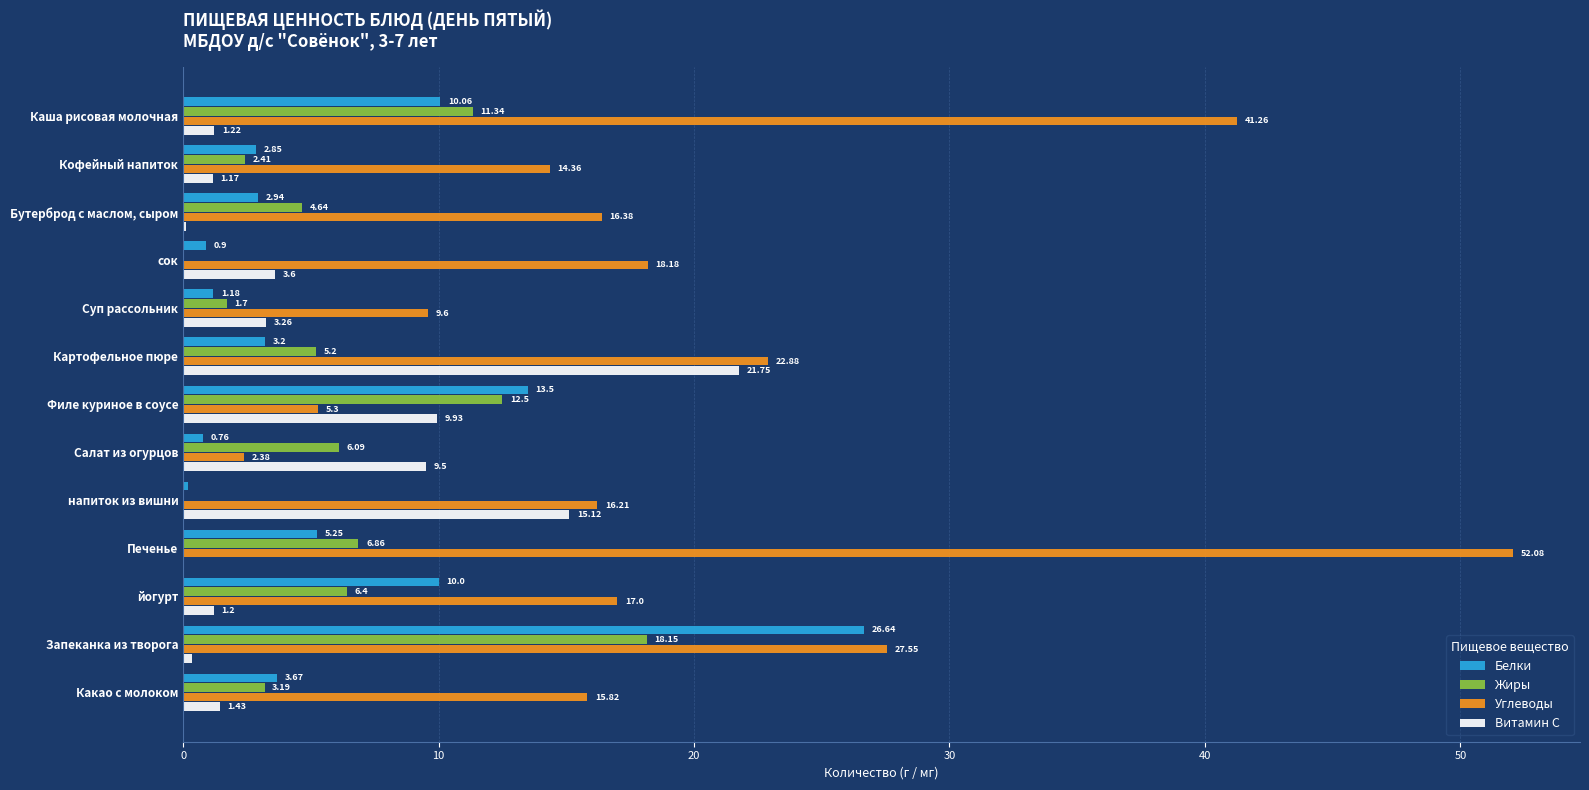

Which label corresponds to the largest value in the chart?

Печенье